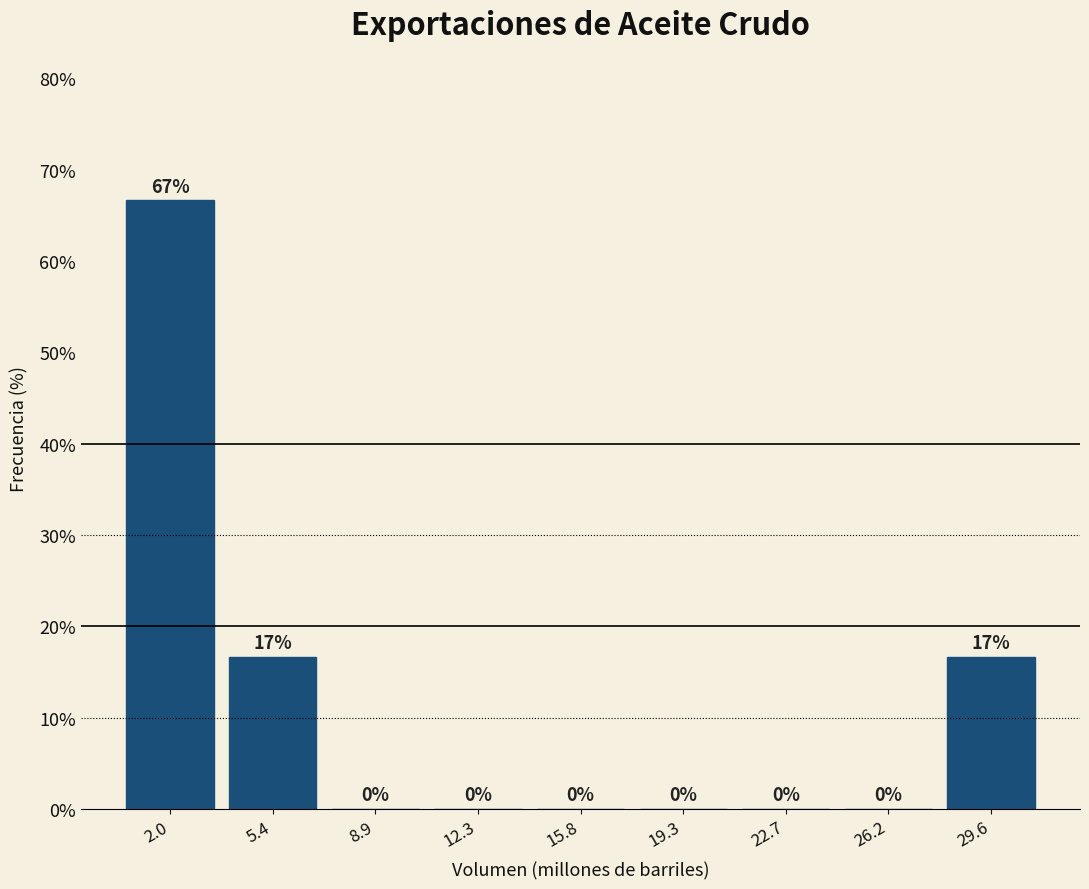

Which range on the x-axis has the tallest bar?

0.0 to 3.5